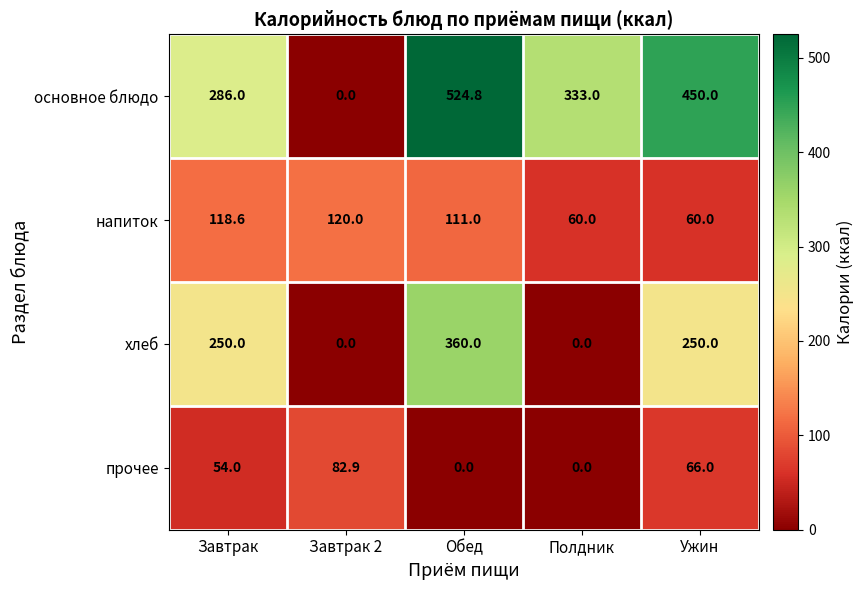

Count the number of data series in this chart.

4